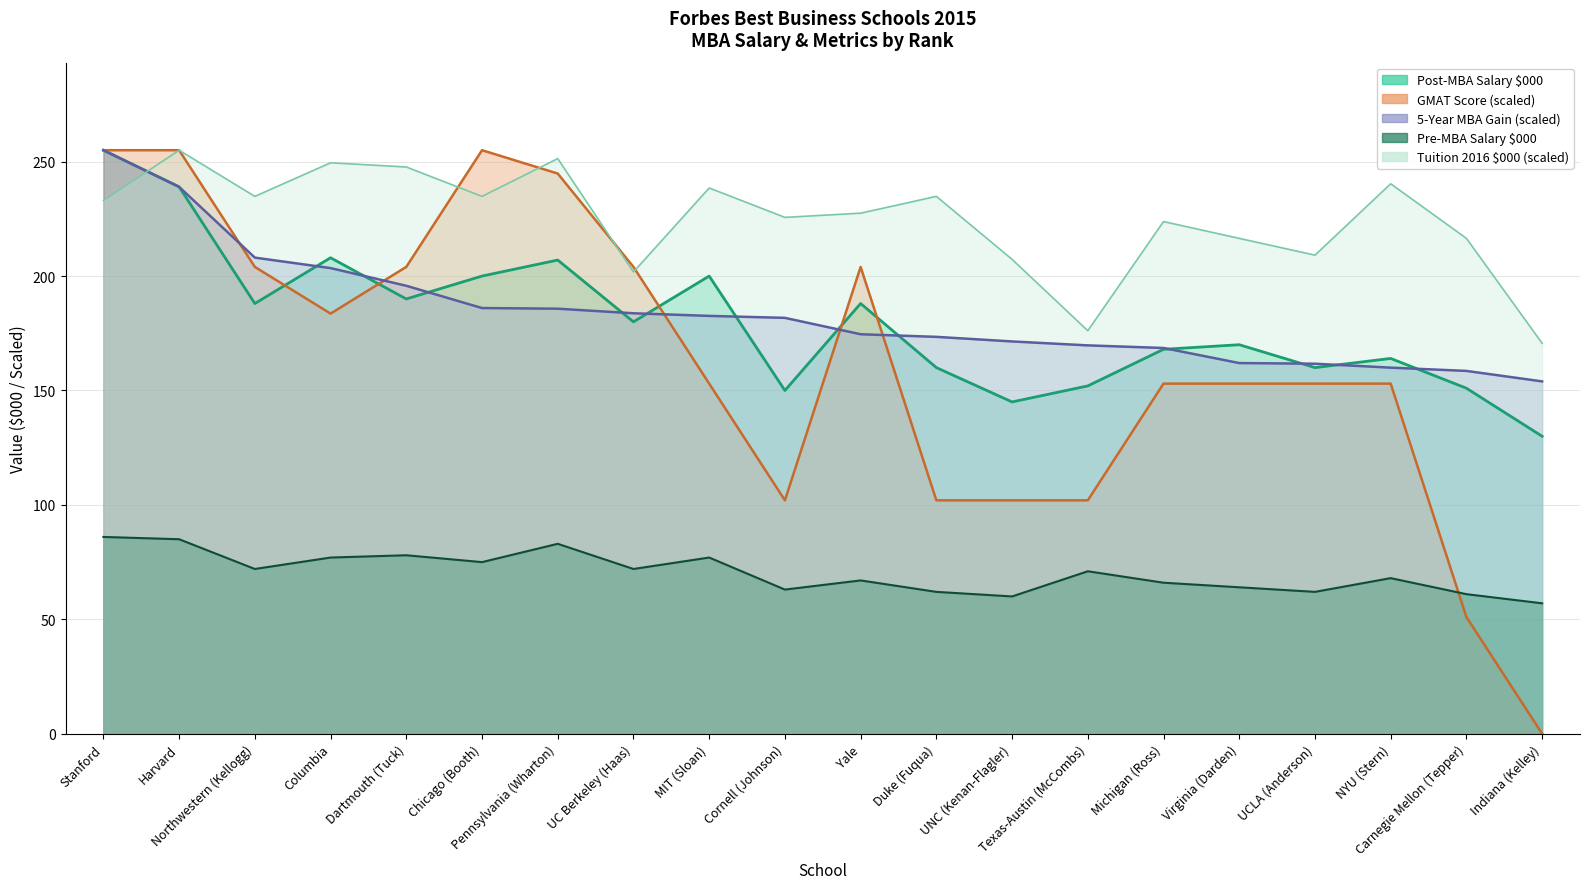

How many values in GMAT Score (Class of 2016) are above zero?

19